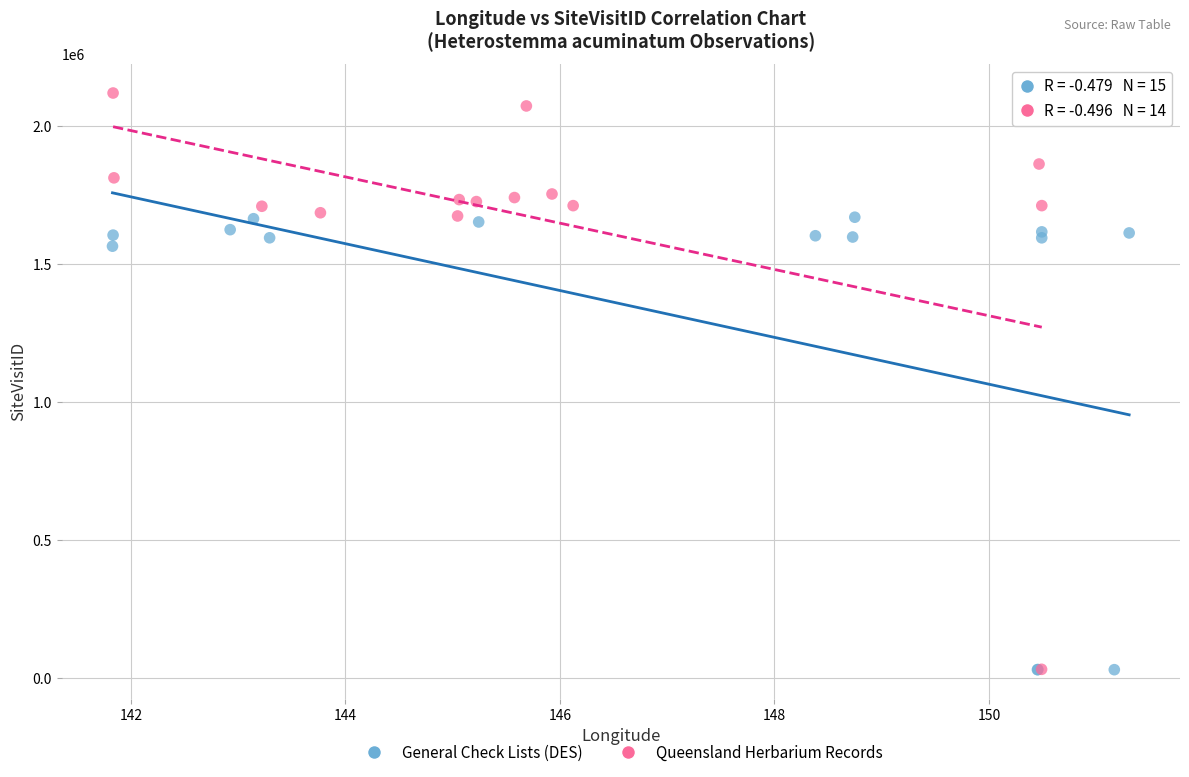

Which series has the largest Y range (max minus min)?

Queensland Herbarium Records